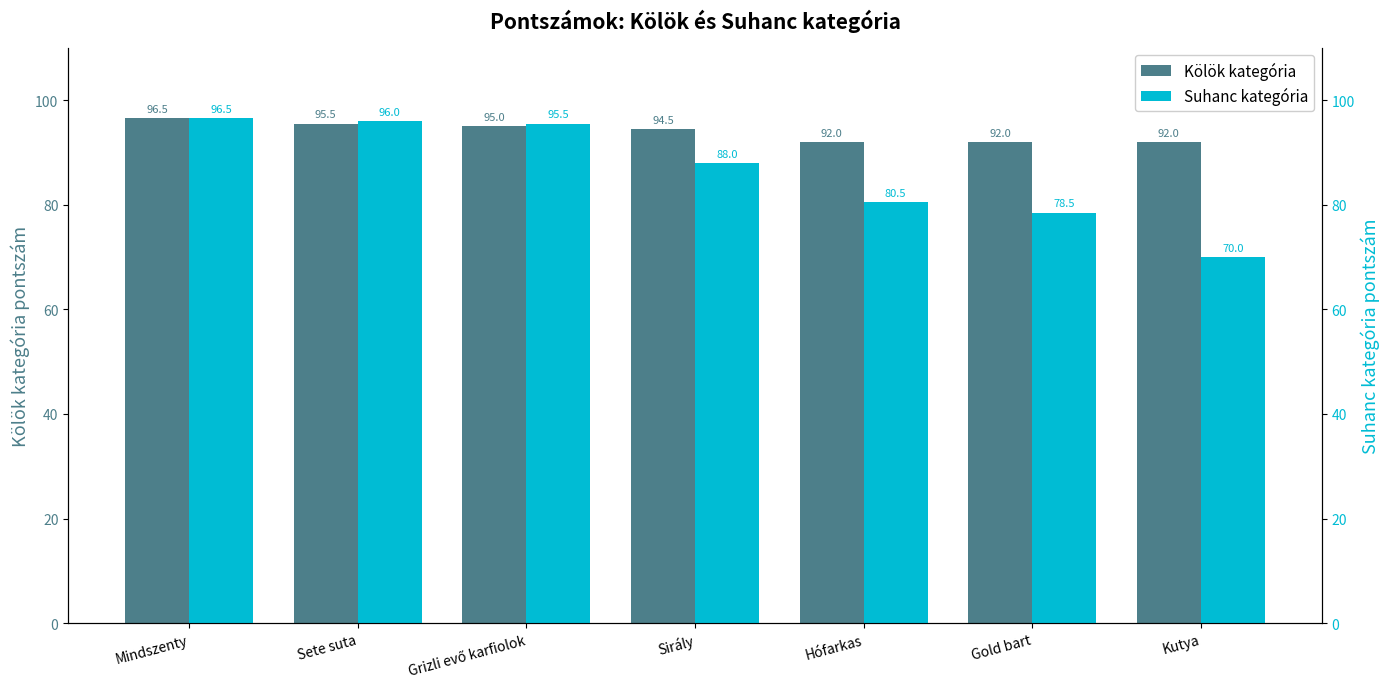

At how many categories does at least one series exceed 71?

7